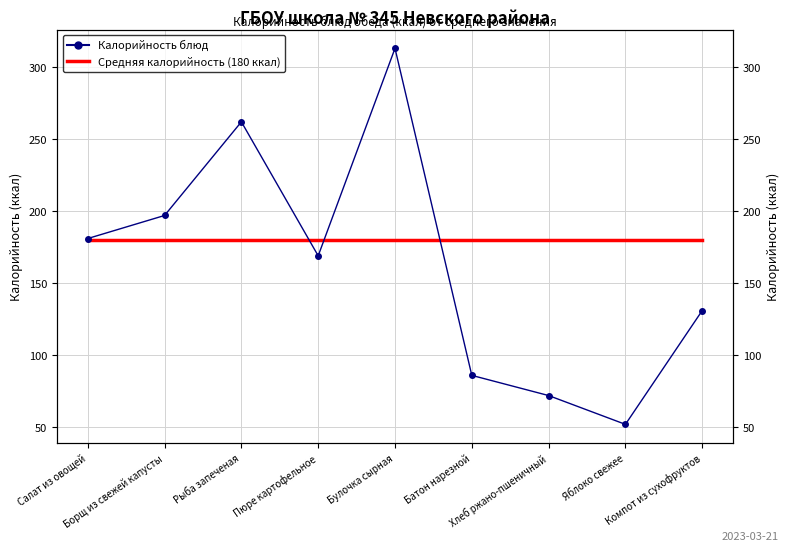

At which label does Средняя калорийность (180 ккал) reach its peak?

Салат из овощей